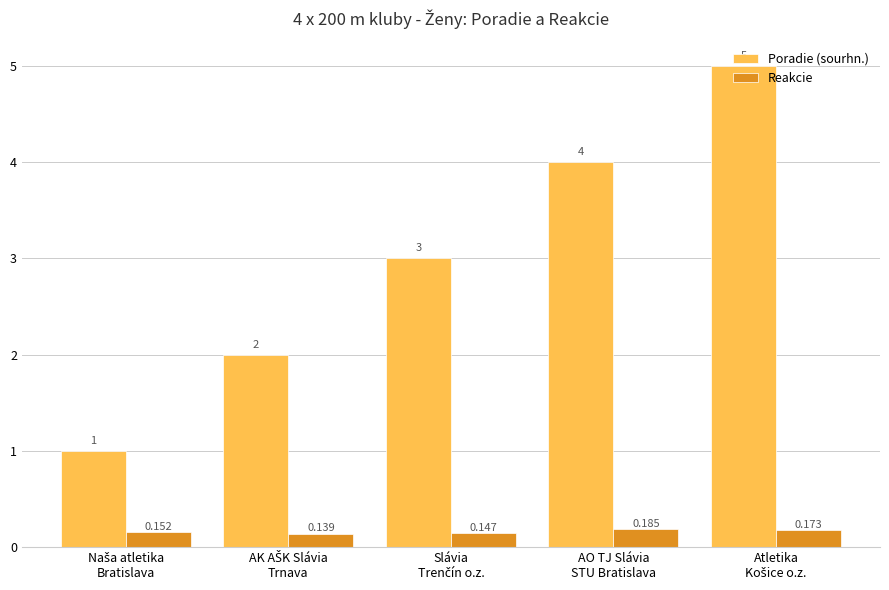

List the series in order of their overall mean, lowest first.

Reakcie, Poradie (sourhn.)